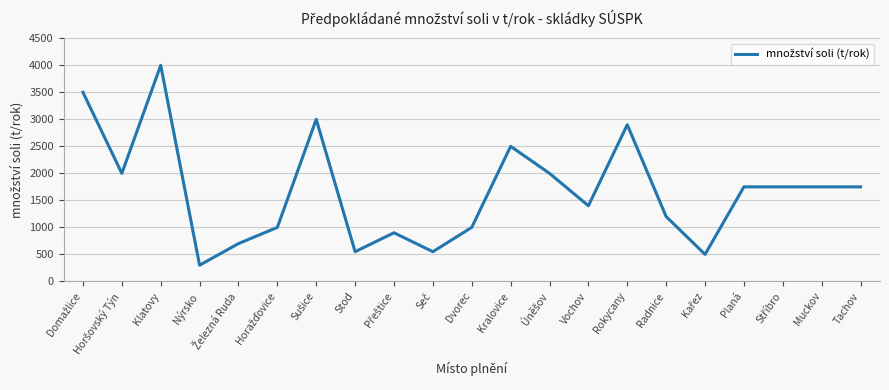

What is the difference between the maximum and minimum values?

3700